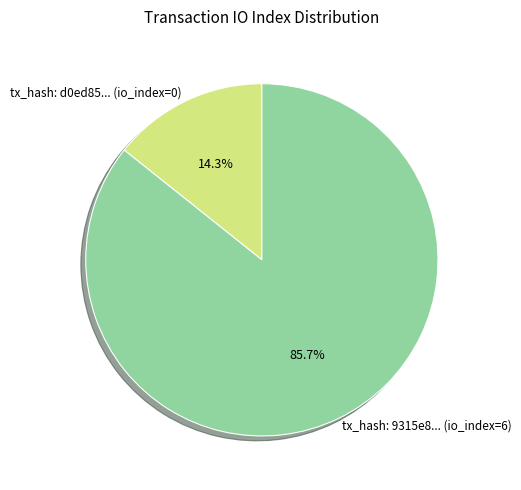

Do tx_hash: 9315e8... (io_index=6) and tx_hash: d0ed85... (io_index=0) together represent more than half of the pie?

Yes